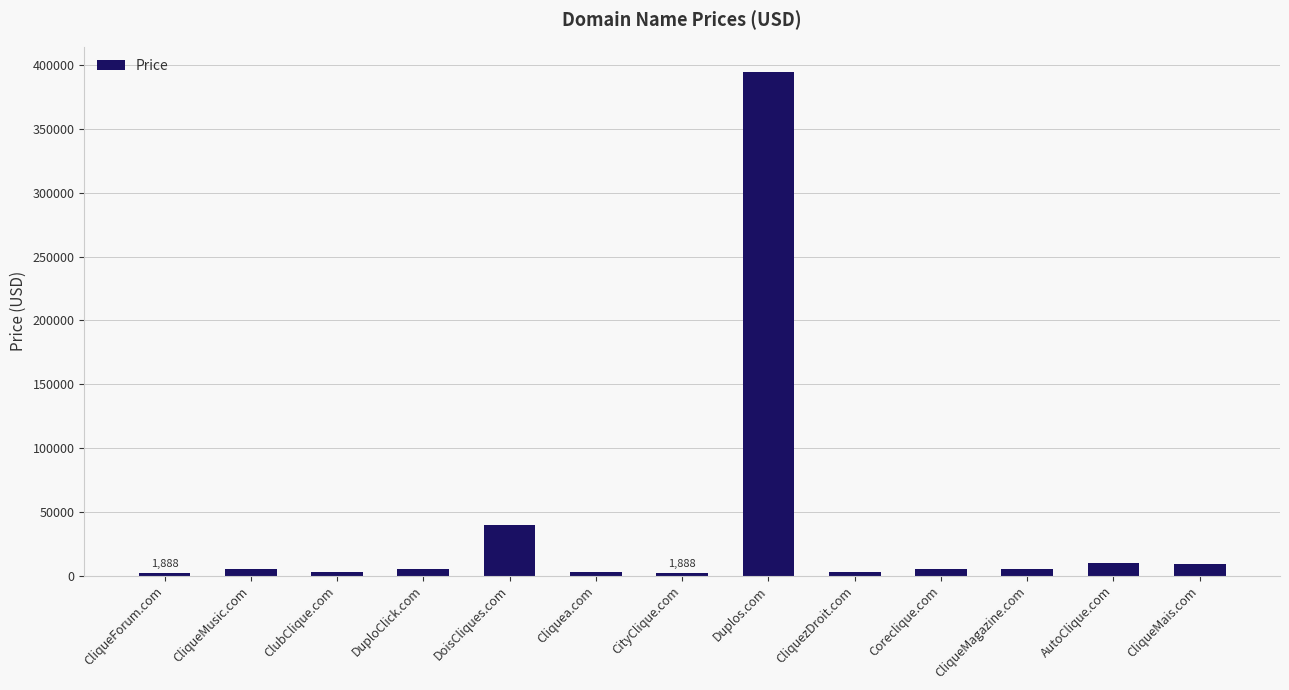

The chart shows a value of 4888 at DuploClick.com. True or false?

True